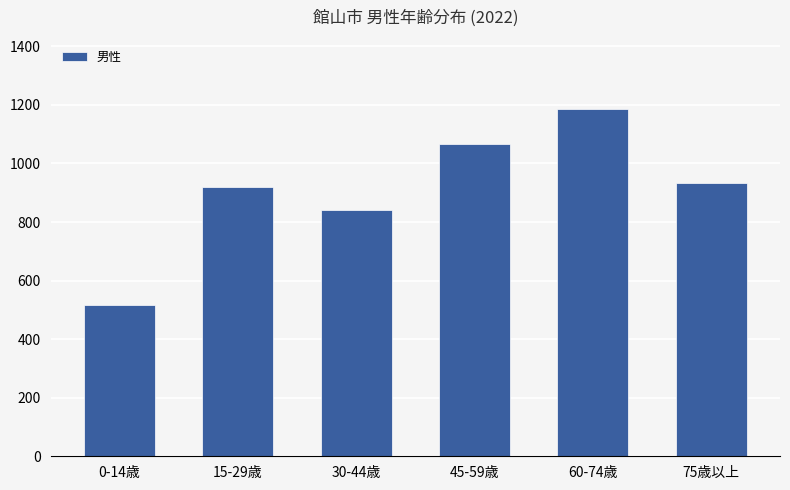

What is the label of the 2nd bar from the left?

15-29歳